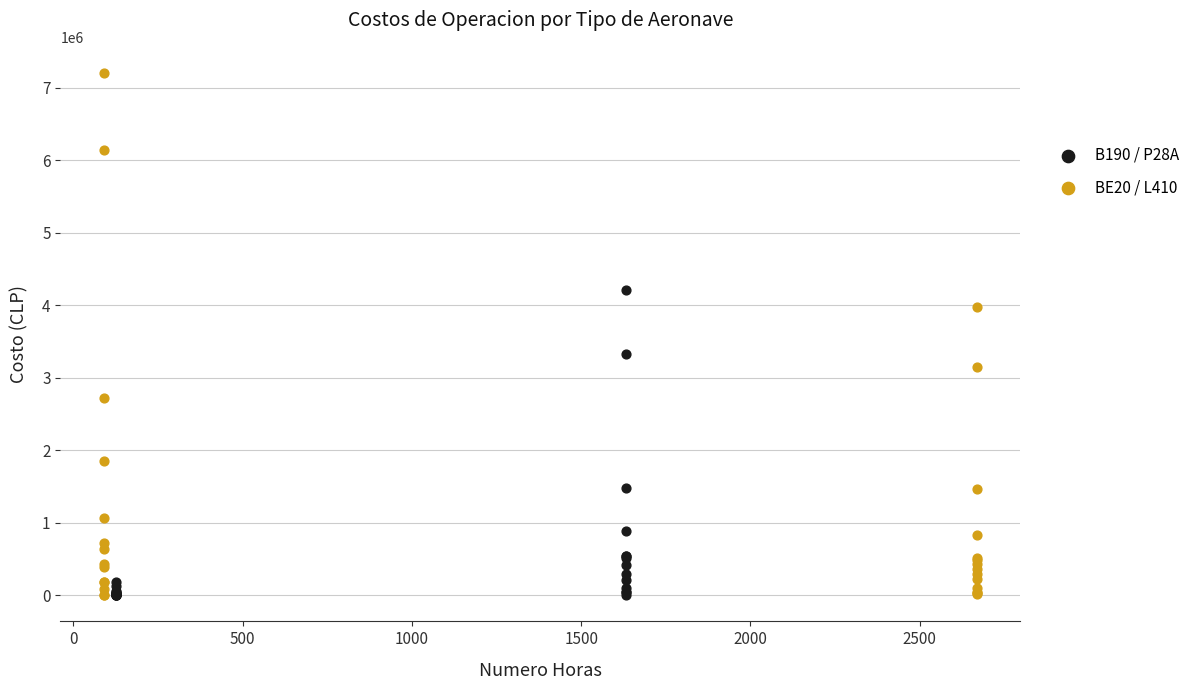

Which series reaches the maximum Y coordinate?

BE20 / L410